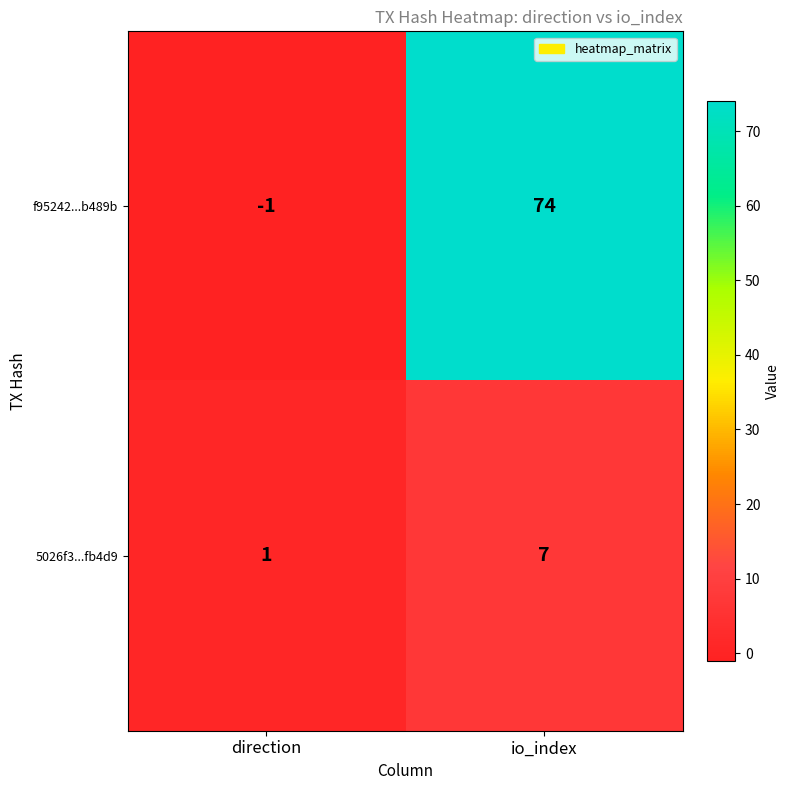

What is the total value across all series at io_index?

81